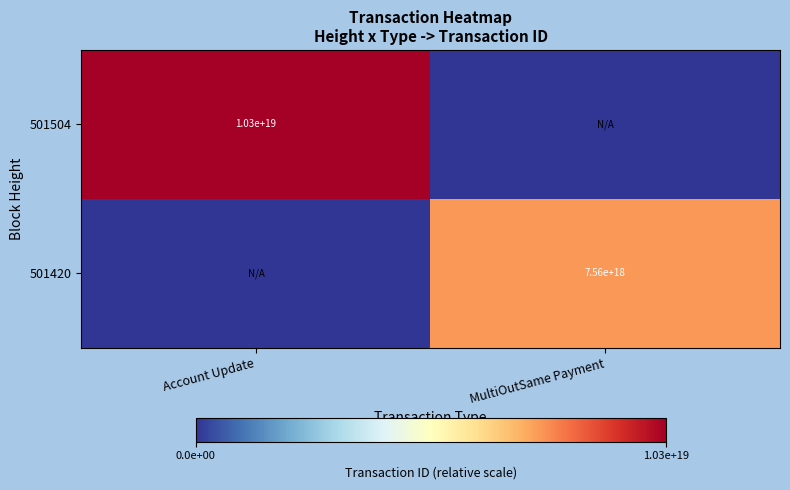

At which category is the sum across all series the highest?

Account Update